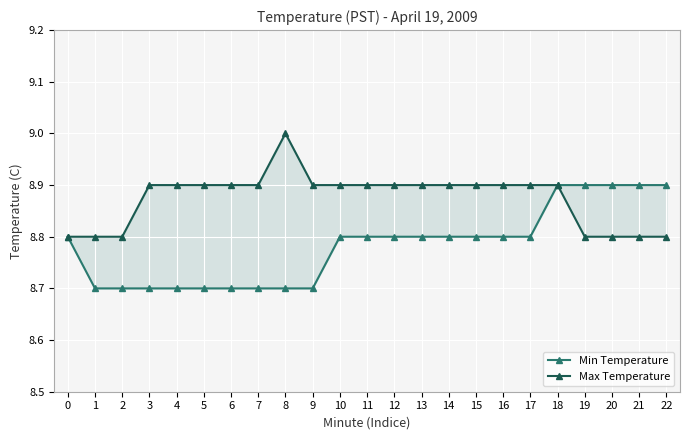

What are all the series names shown in the legend?

Min Temperature, Max Temperature